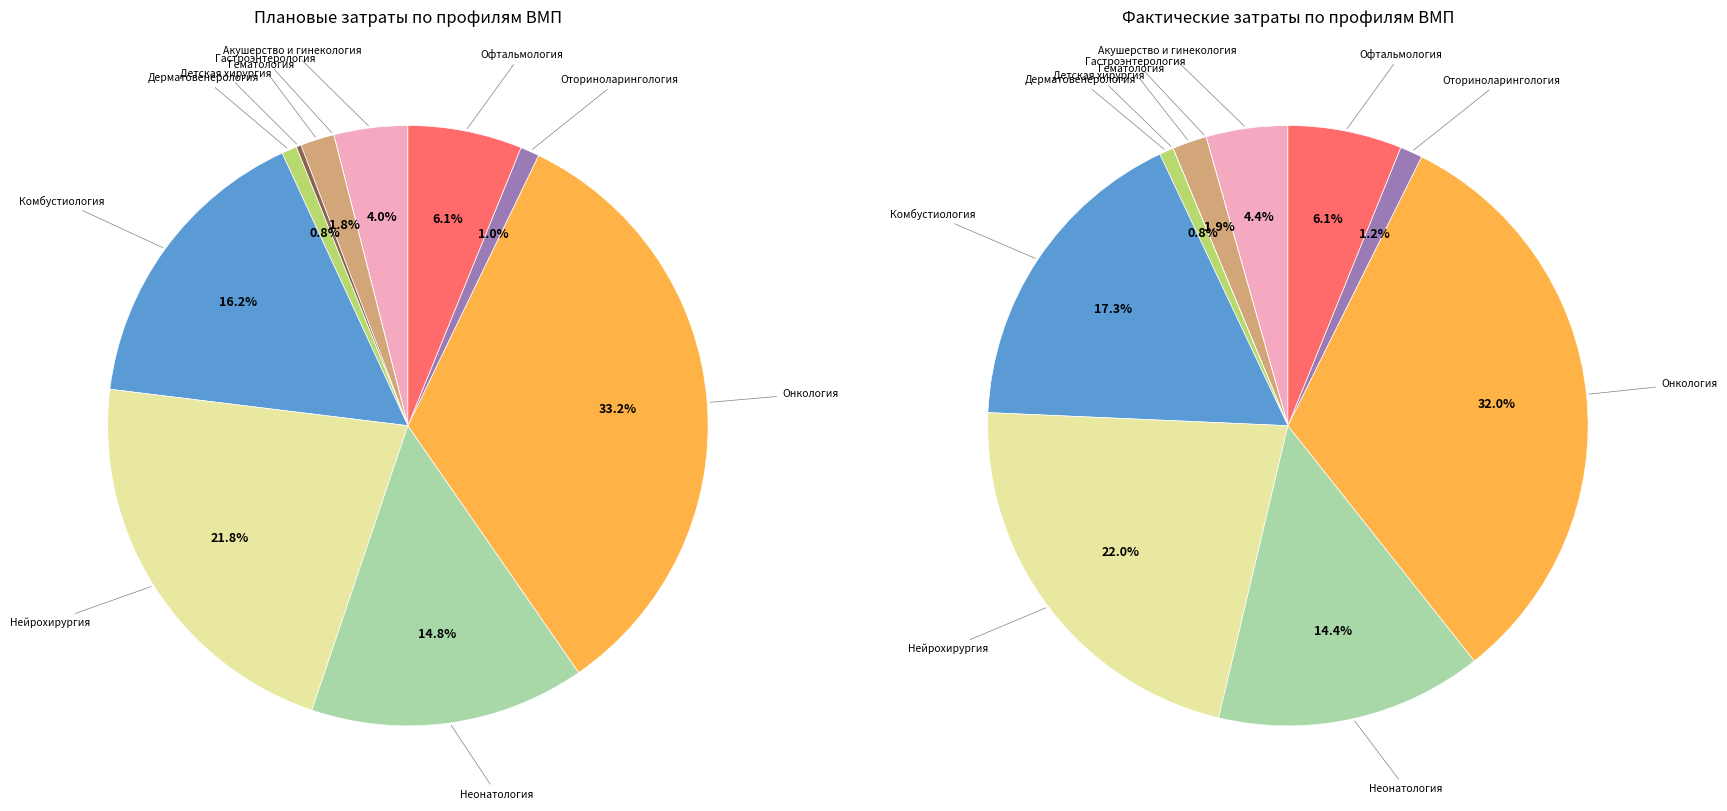

What is the change in value from Акушерство и гинекология to Комбустиология?

+70264903